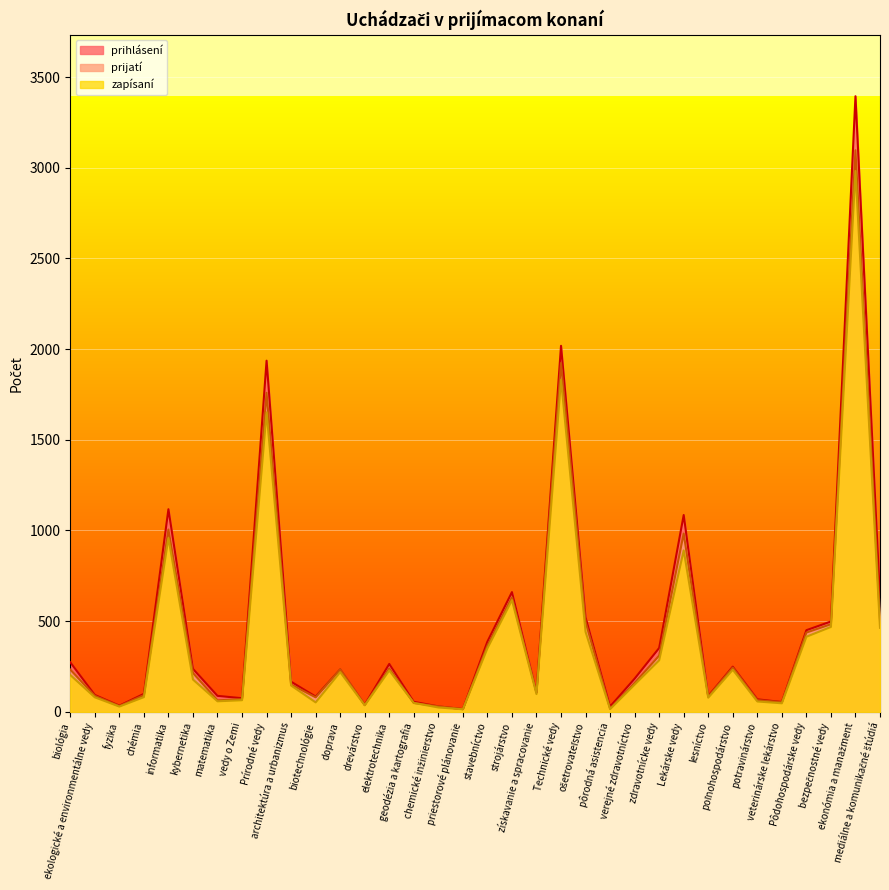

Which series changed the most between Prírodné vedy and doprava?

prihlásení